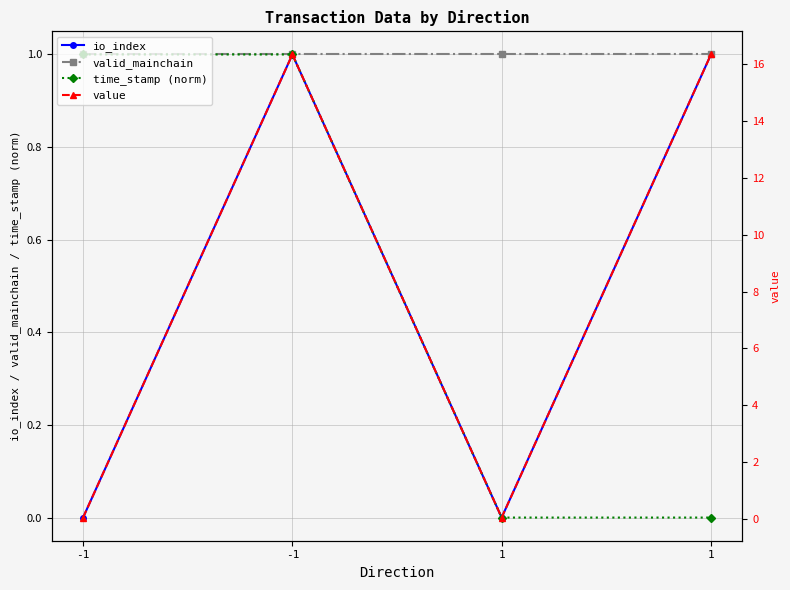

What is the approximate value of valid_mainchain at -1?

1.0